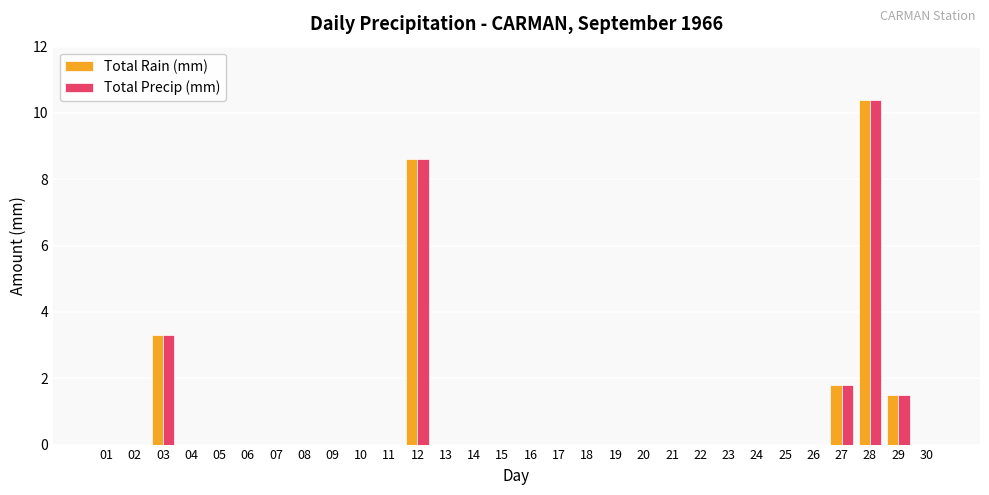

True or false: Total Precip (mm) has a value of 0.0 at 17.

True